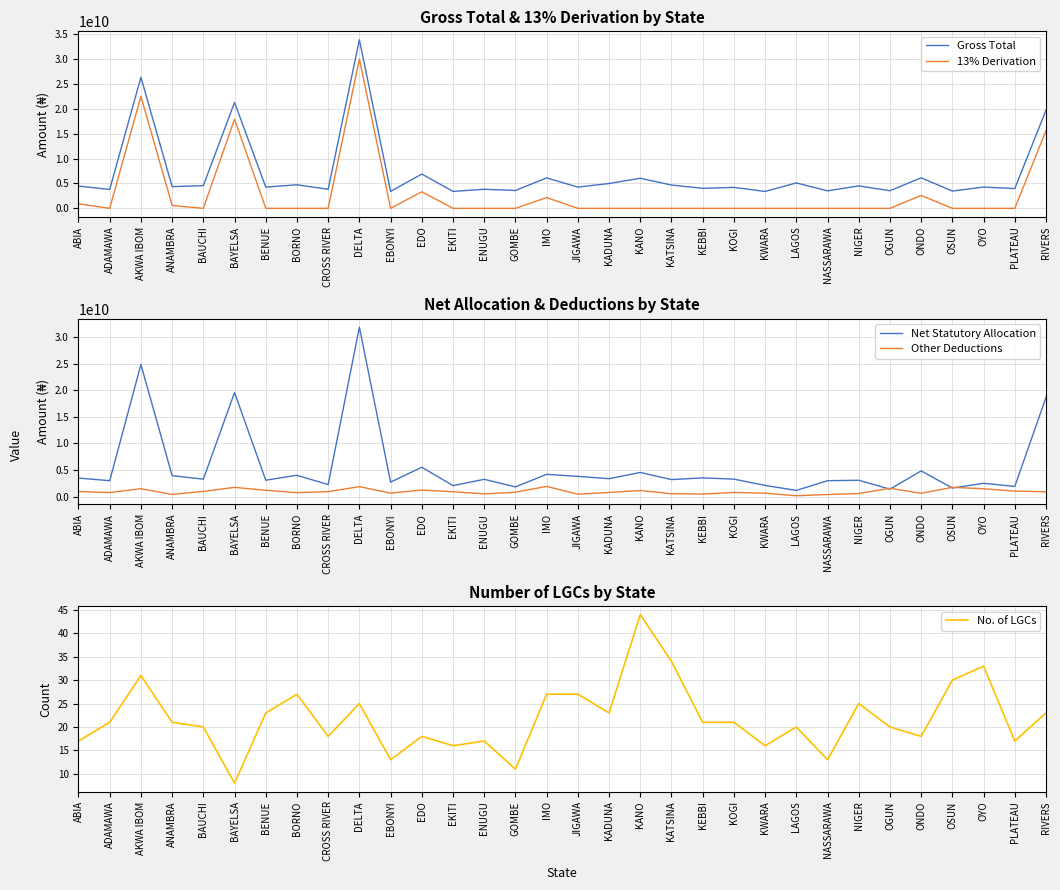

What is the label of the 12th point from the right?

KEBBI